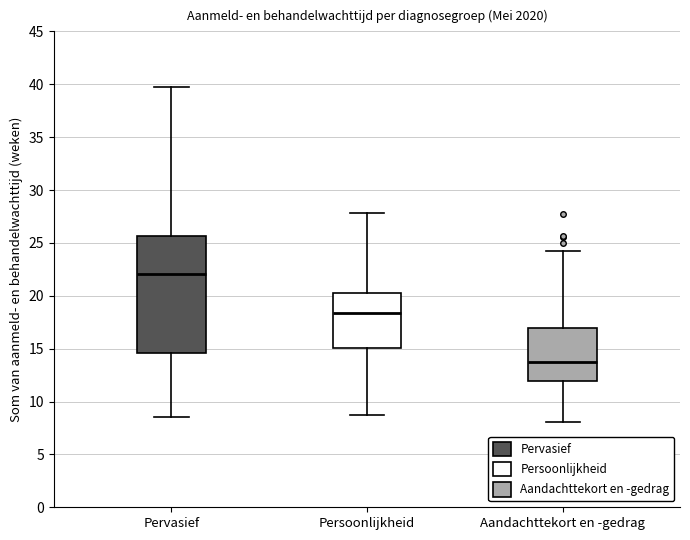

Which box has the lowest median line?

Aandachttekort en -gedrag